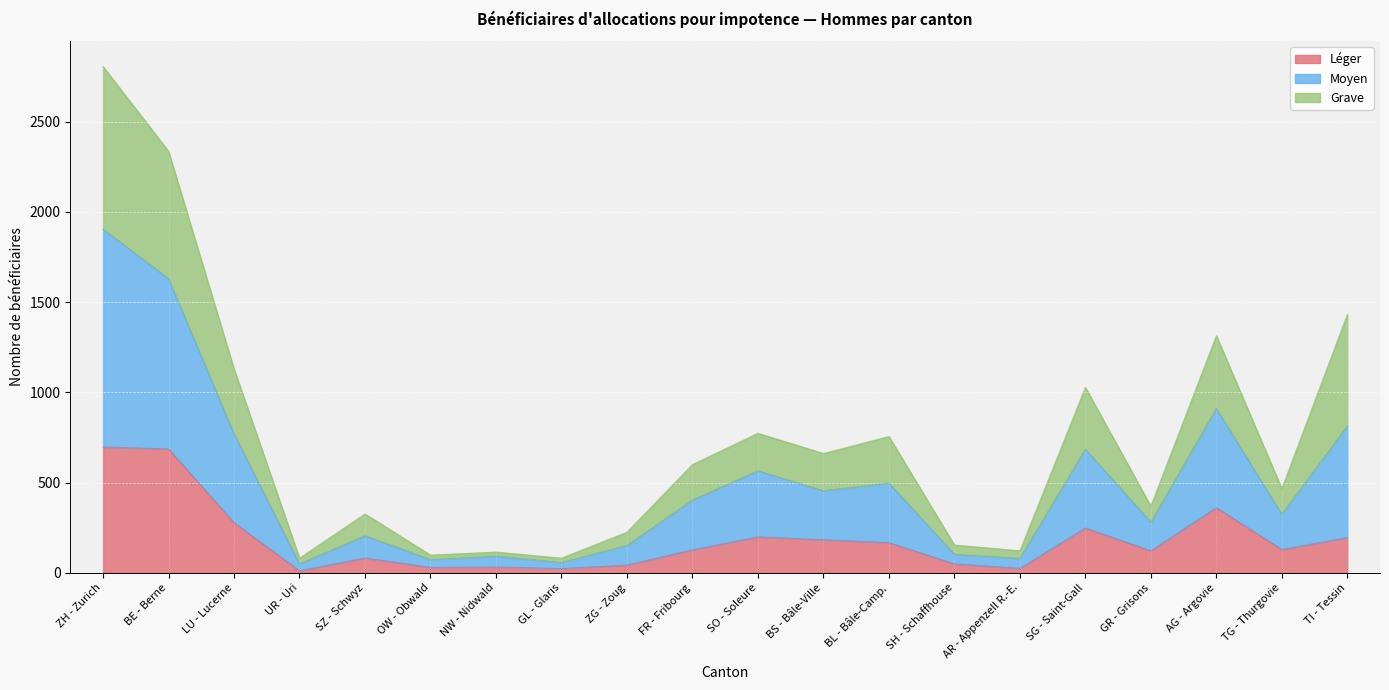

What is the highest value of the Léger series?

697